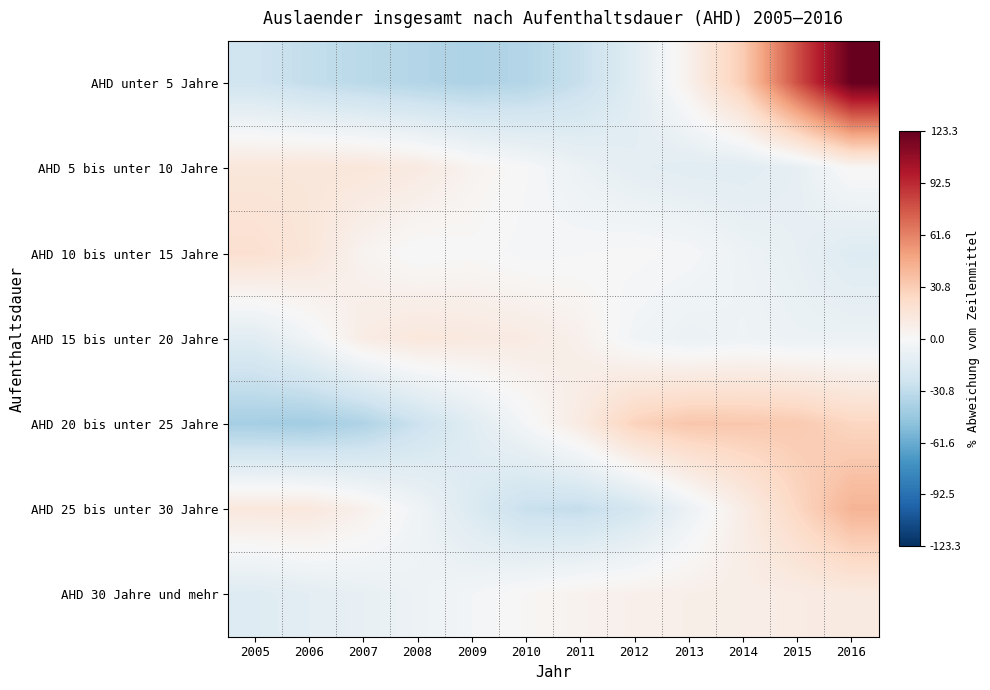

What is the minimum value shown in the chart?

-42.7